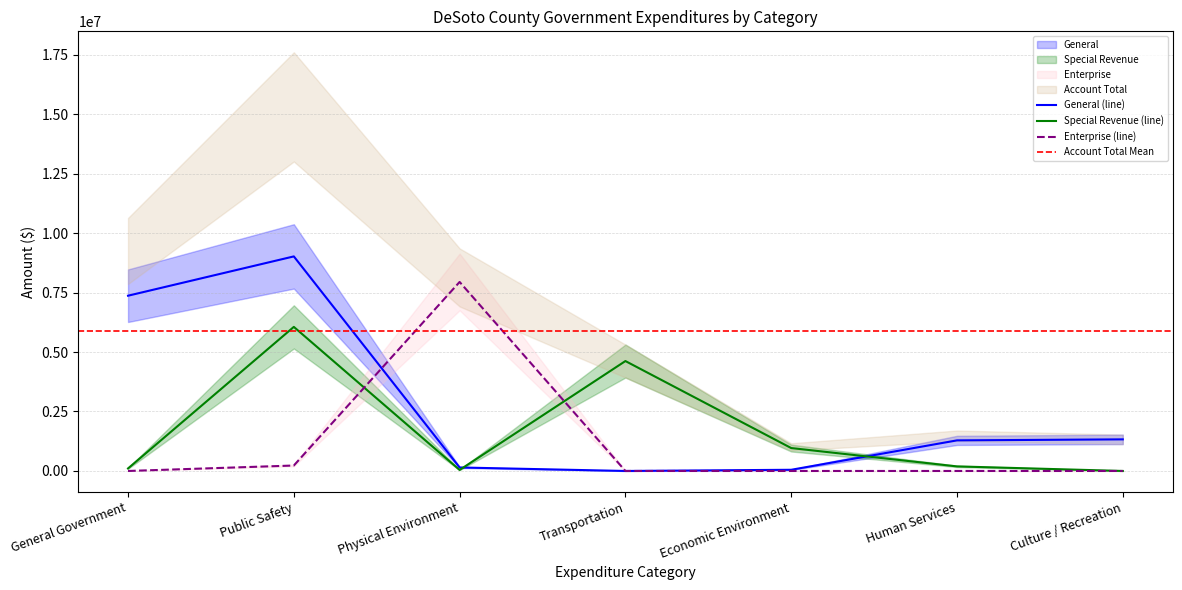

At Public Safety, list the series in order from smallest to largest.

Enterprise, Special Revenue, General